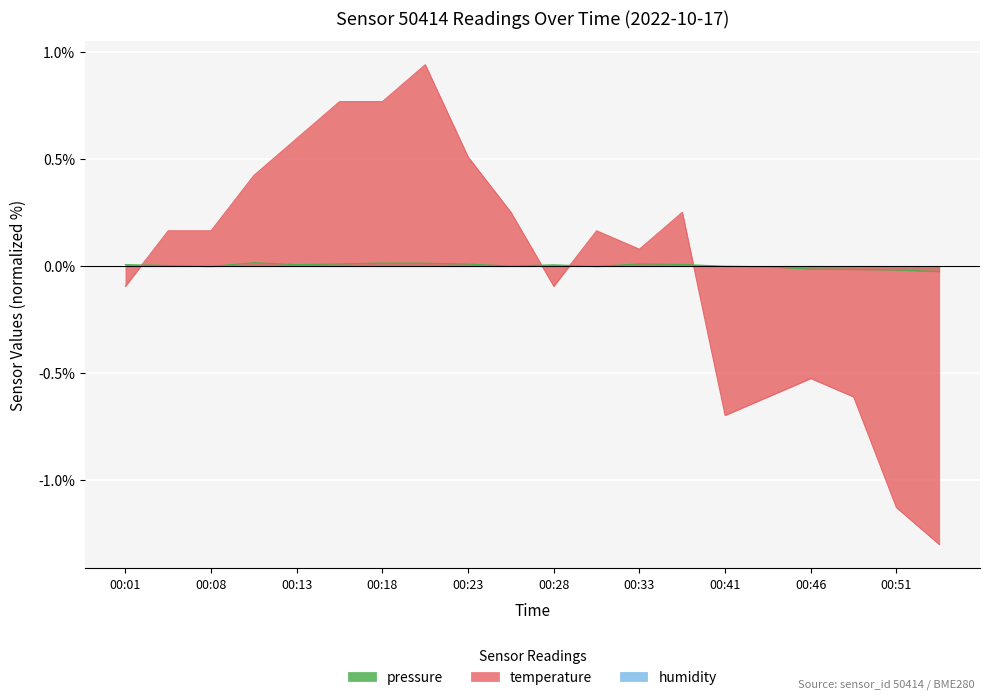

Is the value of temperature at 00:01 greater than the value of pressure at 00:16?

No